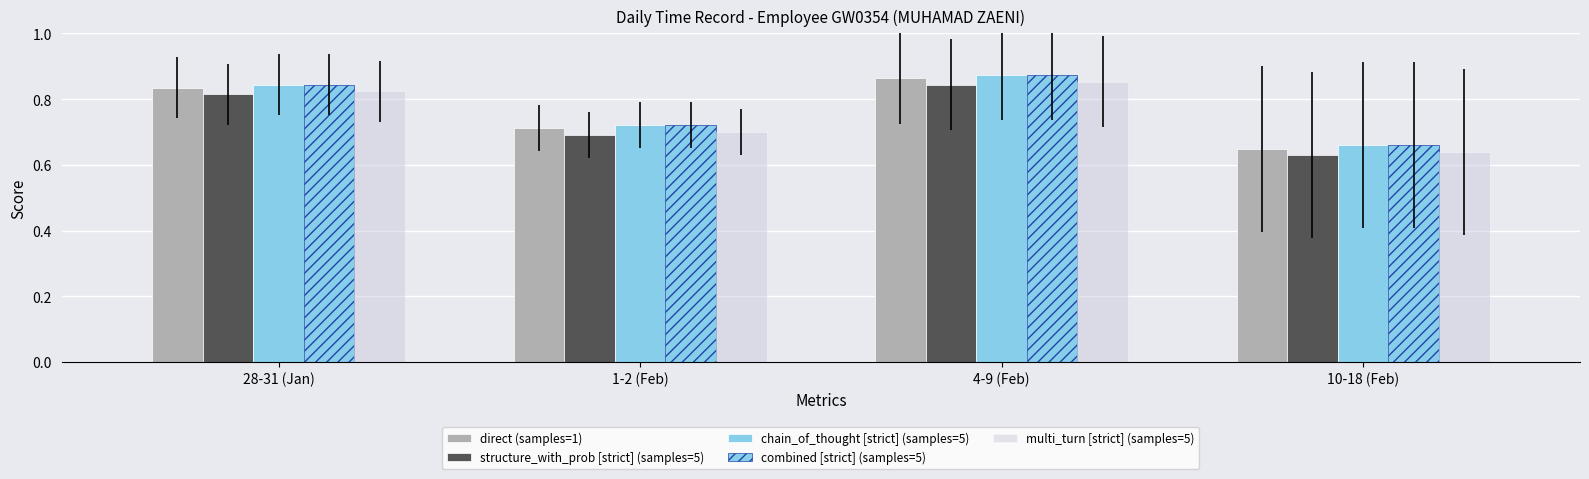

How many bars are there in total?

20